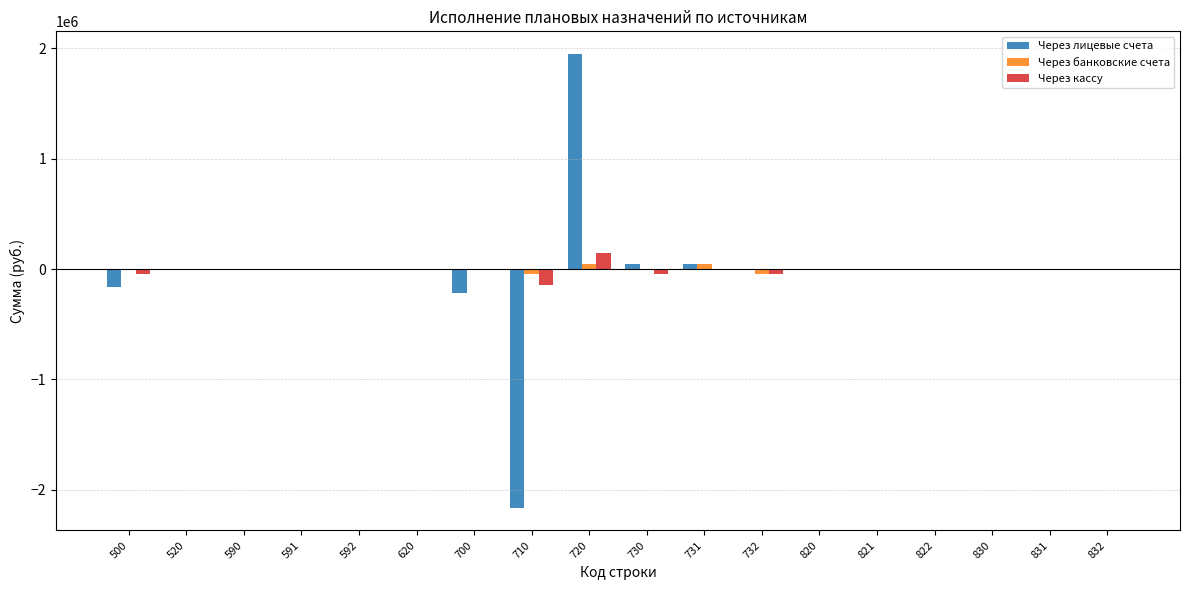

Reading left to right, transcribe all the data shown in this chart.

Через лицевые счета: 500=-165785.8	520=0.0	590=0.0	591=0.0	592=0.0	620=0.0	700=-214015.8	710=-2163942.5	720=1949926.6	730=48230.0	731=48230.0	732=0.0	820=0.0	821=0.0	822=0.0	830=0.0	831=0.0	832=0.0
Через банковские счета: 500=0.0	520=0.0	590=0.0	591=0.0	592=0.0	620=0.0	700=0.0	710=-48230.0	720=48230.0	730=0.0	731=48230.0	732=-48230.0	820=0.0	821=0.0	822=0.0	830=0.0	831=0.0	832=0.0
Через кассу: 500=-48230.0	520=0.0	590=0.0	591=0.0	592=0.0	620=0.0	700=0.0	710=-144810.0	720=144810.0	730=-48230.0	731=0.0	732=-48230.0	820=0.0	821=0.0	822=0.0	830=0.0	831=0.0	832=0.0